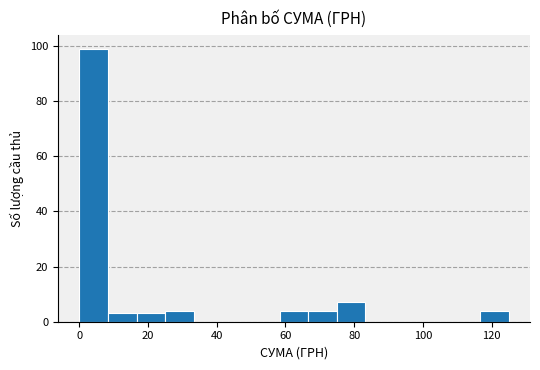

Reading left to right, list every bar in this chart as the range it spans on the x-axis followed by its height. Neither the bar edges nor the heights are printed on the chart, so give them approximately, as read against the axes.

0 to 8: 100
8 to 16: 4
16 to 26: 4
26 to 34: 4
34 to 42: 0
42 to 50: 0
50 to 58: 0
58 to 66: 4
66 to 74: 4
74 to 84: 8
84 to 92: 0
92 to 100: 0
100 to 108: 0
108 to 116: 0
116 to 124: 4